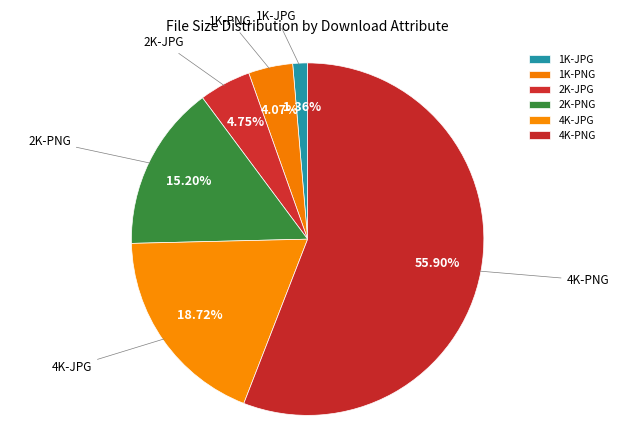

To the nearest percent, what portion does 1K-PNG represent?

4%